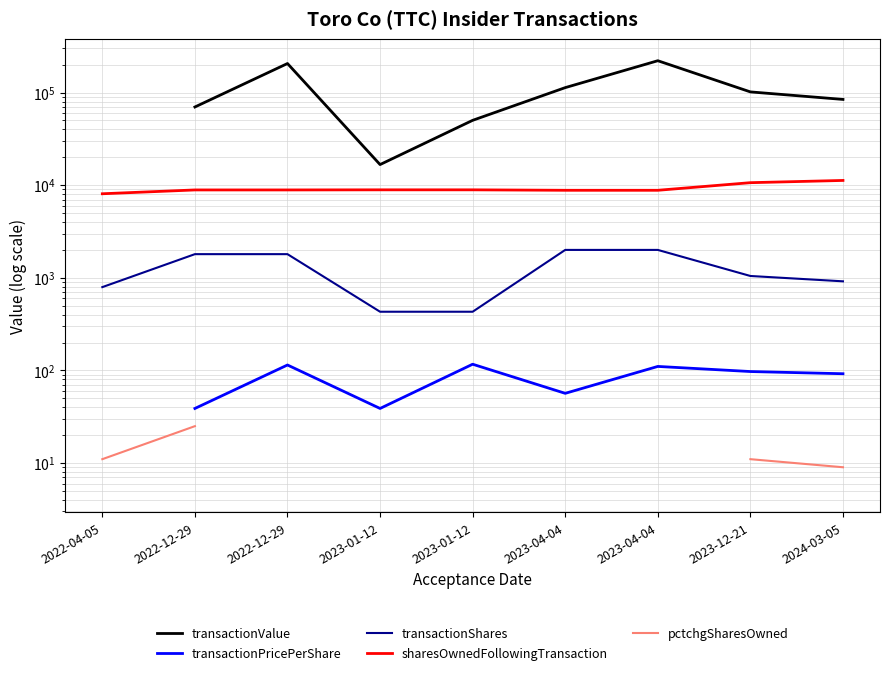

List the labels in order of sharesOwnedFollowingTransaction value, smallest first.

2022-04-05, 2023-04-04, 2023-04-04, 2022-12-29, 2022-12-29, 2023-01-12, 2023-01-12, 2023-12-21, 2024-03-05